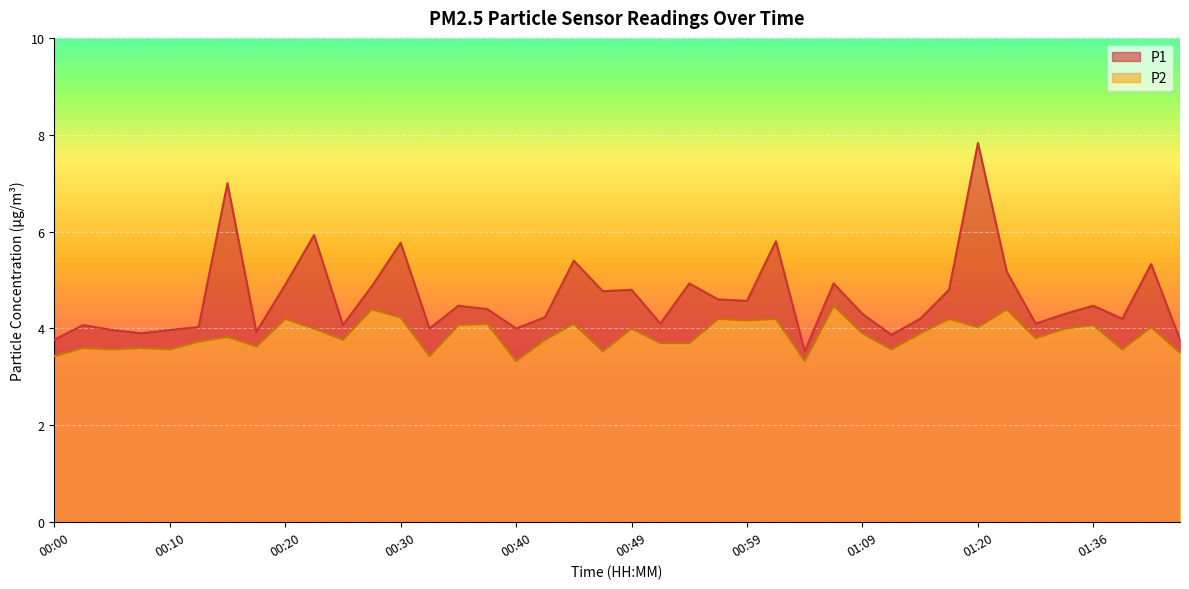

The P2 series shows 6.0 at 00:30. True or false?

False